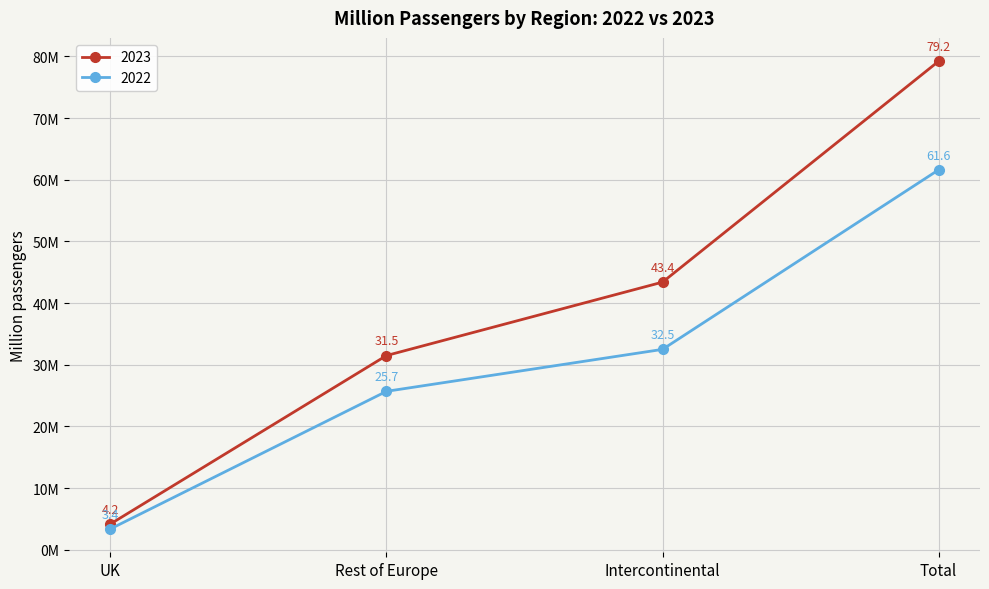

What are all the series names shown in the legend?

2023, 2022